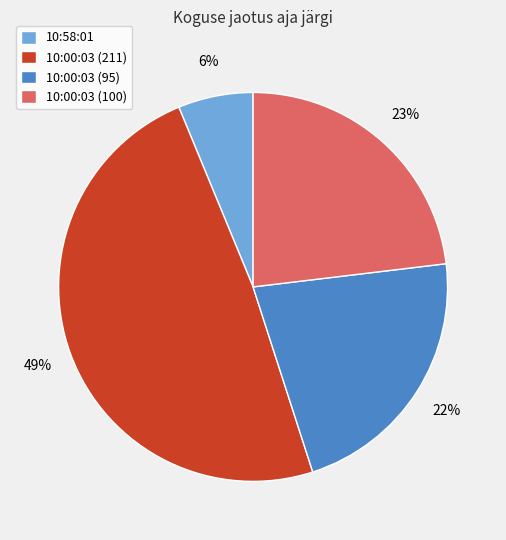

Count the number of slices in the pie.

4